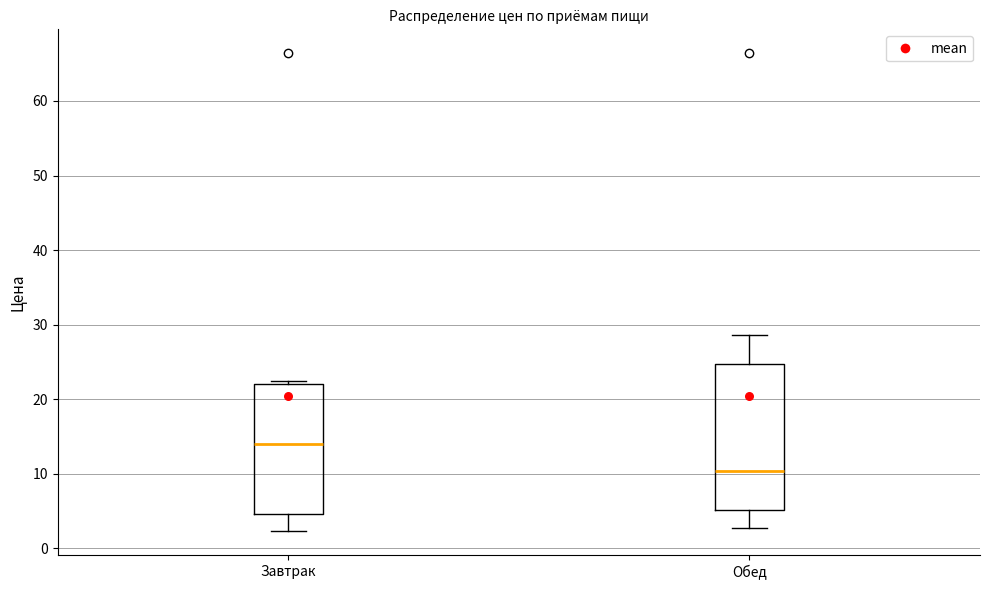

Reading left to right, read every box against the y-axis: the position of its median line, the range the box covers, and the ends of its whiskers. The values are not printed on the chart, so give them approximately, as read against the axis.

Завтрак: median 14, box 5 to 22, whiskers 2 to 23
Обед: median 10, box 5 to 25, whiskers 3 to 29